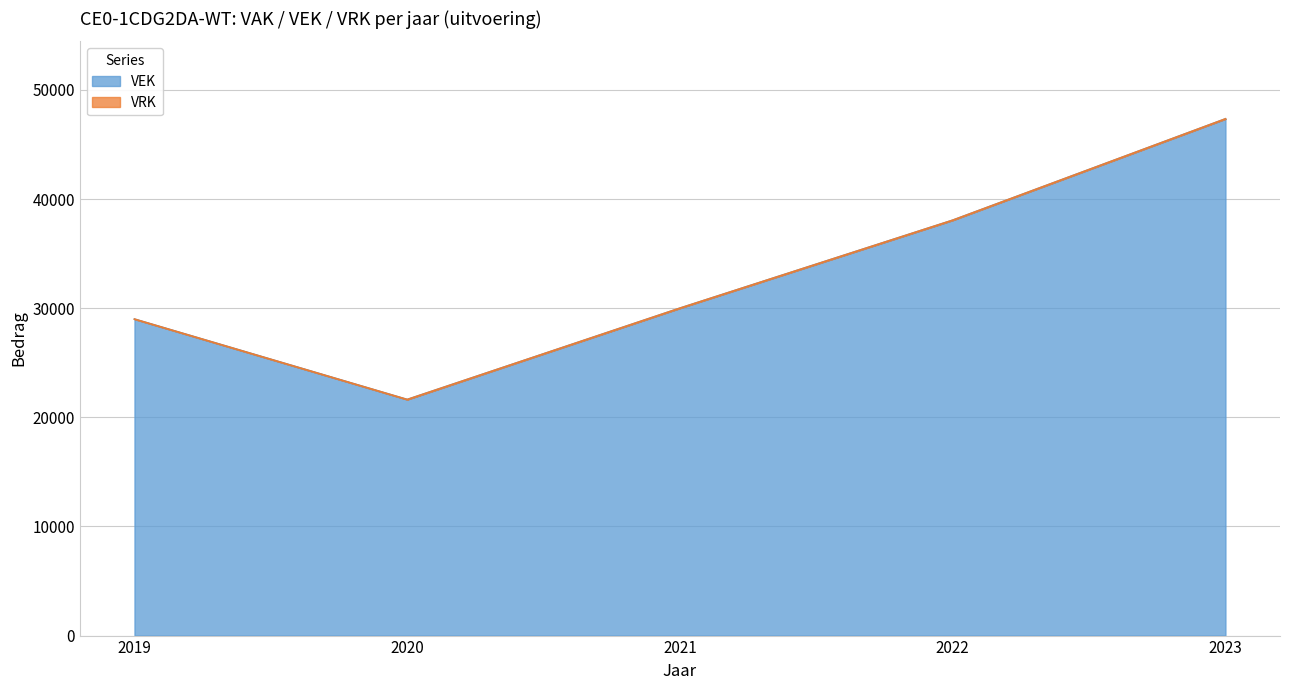

What value does the data have at 2020?

21631